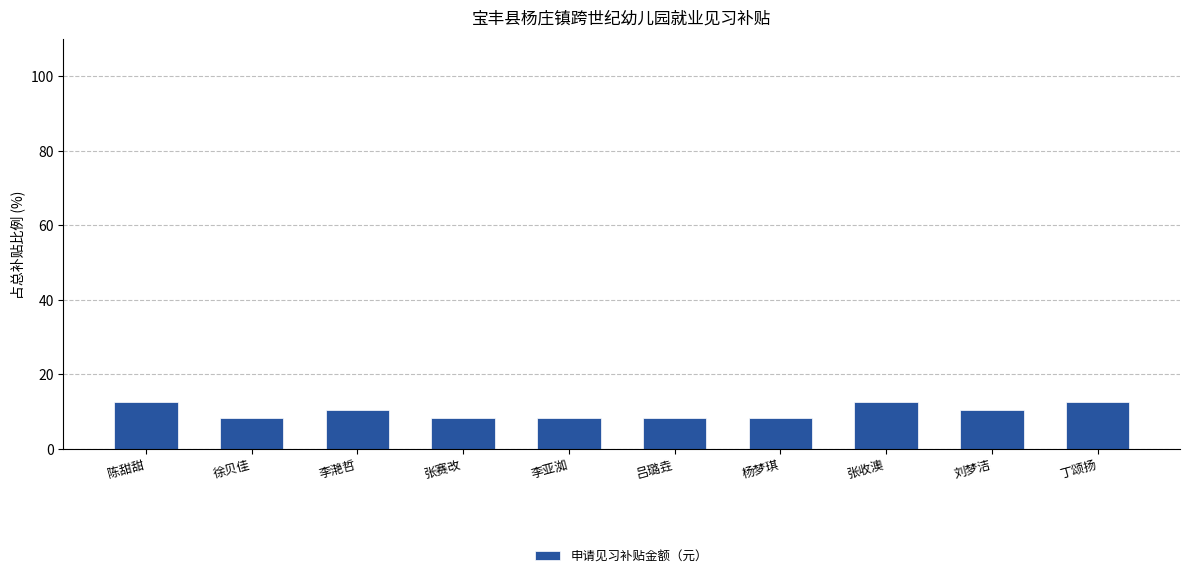

What is the label of the 9th bar from the right?

徐贝佳